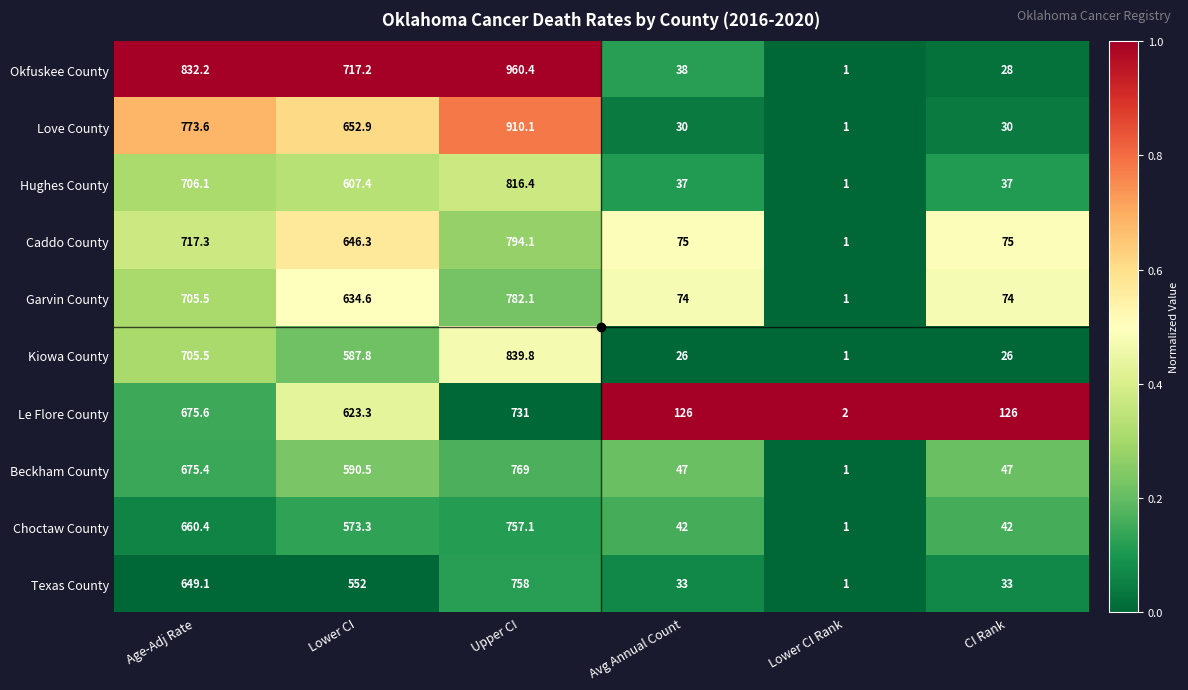

What is the smallest value displayed?

1.0